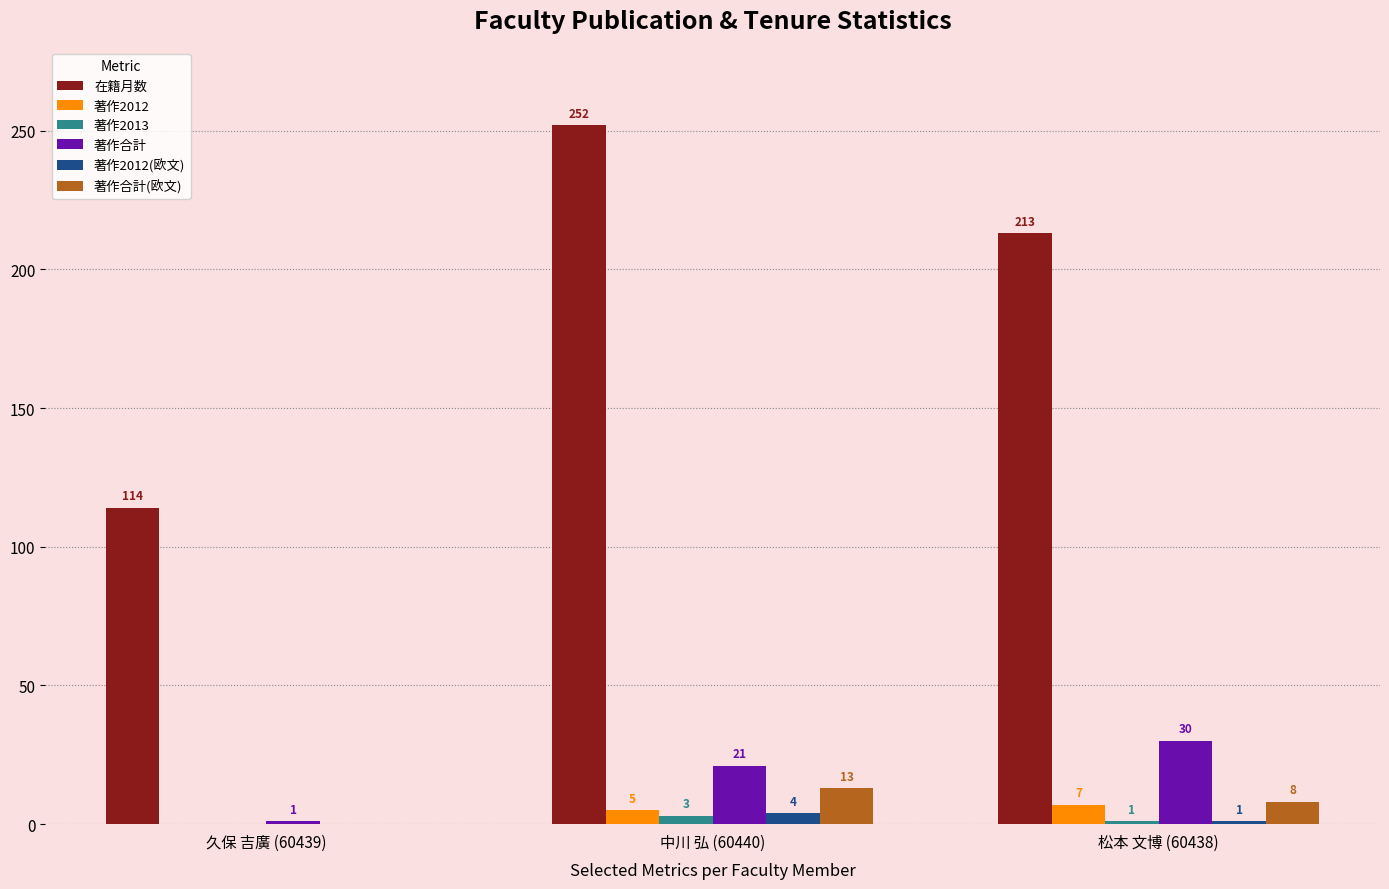

Where is 著作合計(欧文) nearest to the value 6?

松本 文博 (60438)